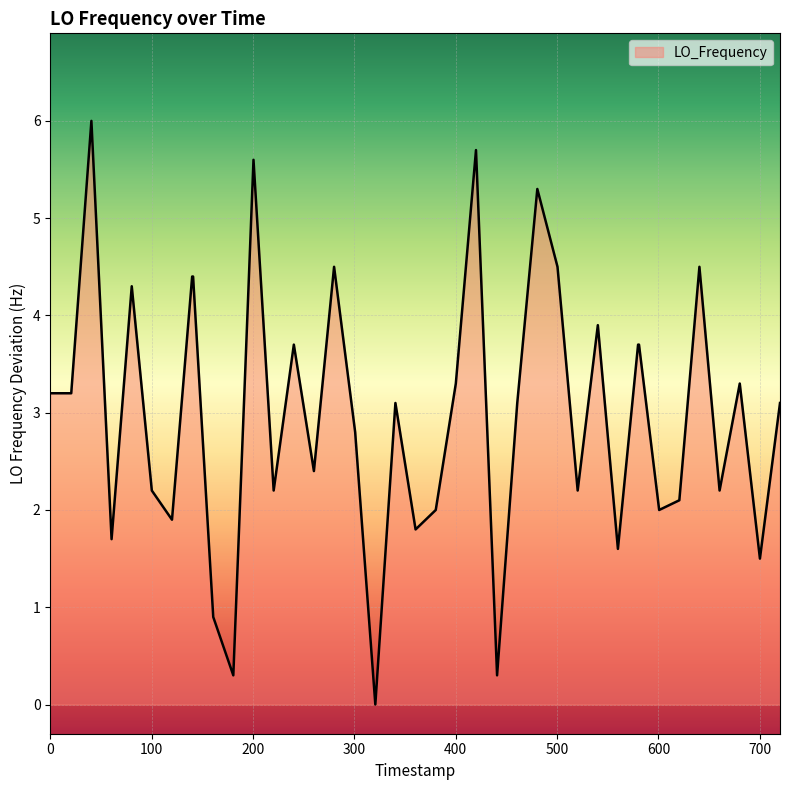

What is the maximum value shown in the chart?

6.0